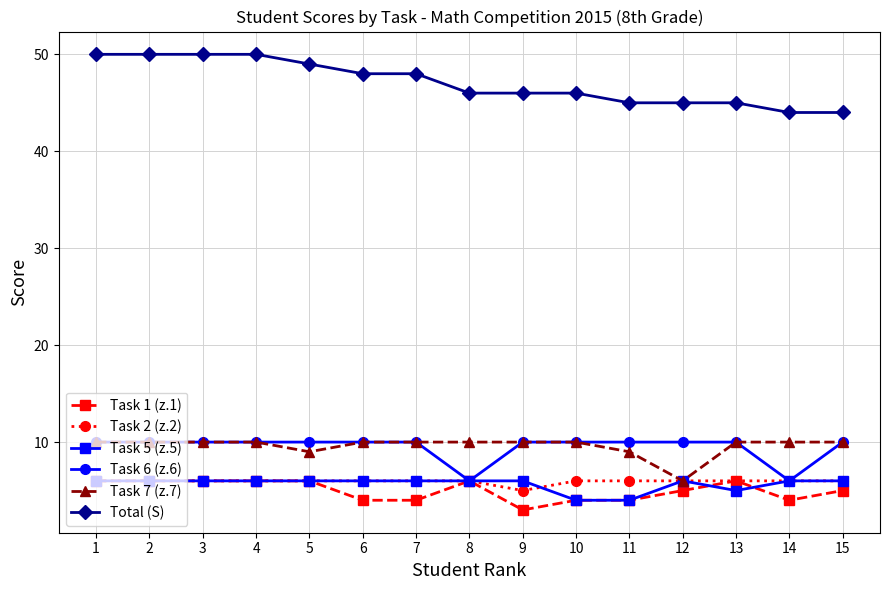

The Task 2 (z.2) series shows 9 at 11. True or false?

False